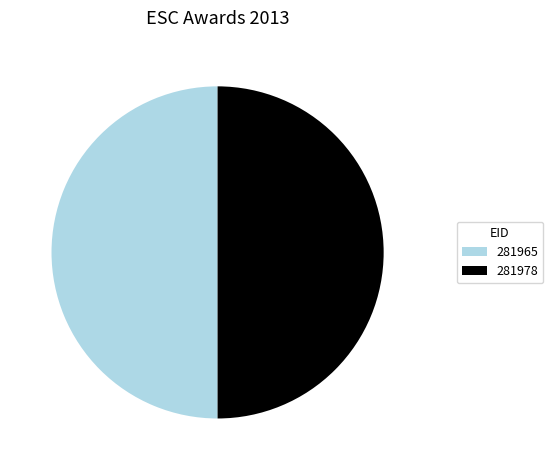

Do 281978 and 281965 together represent more than half of the pie?

Yes